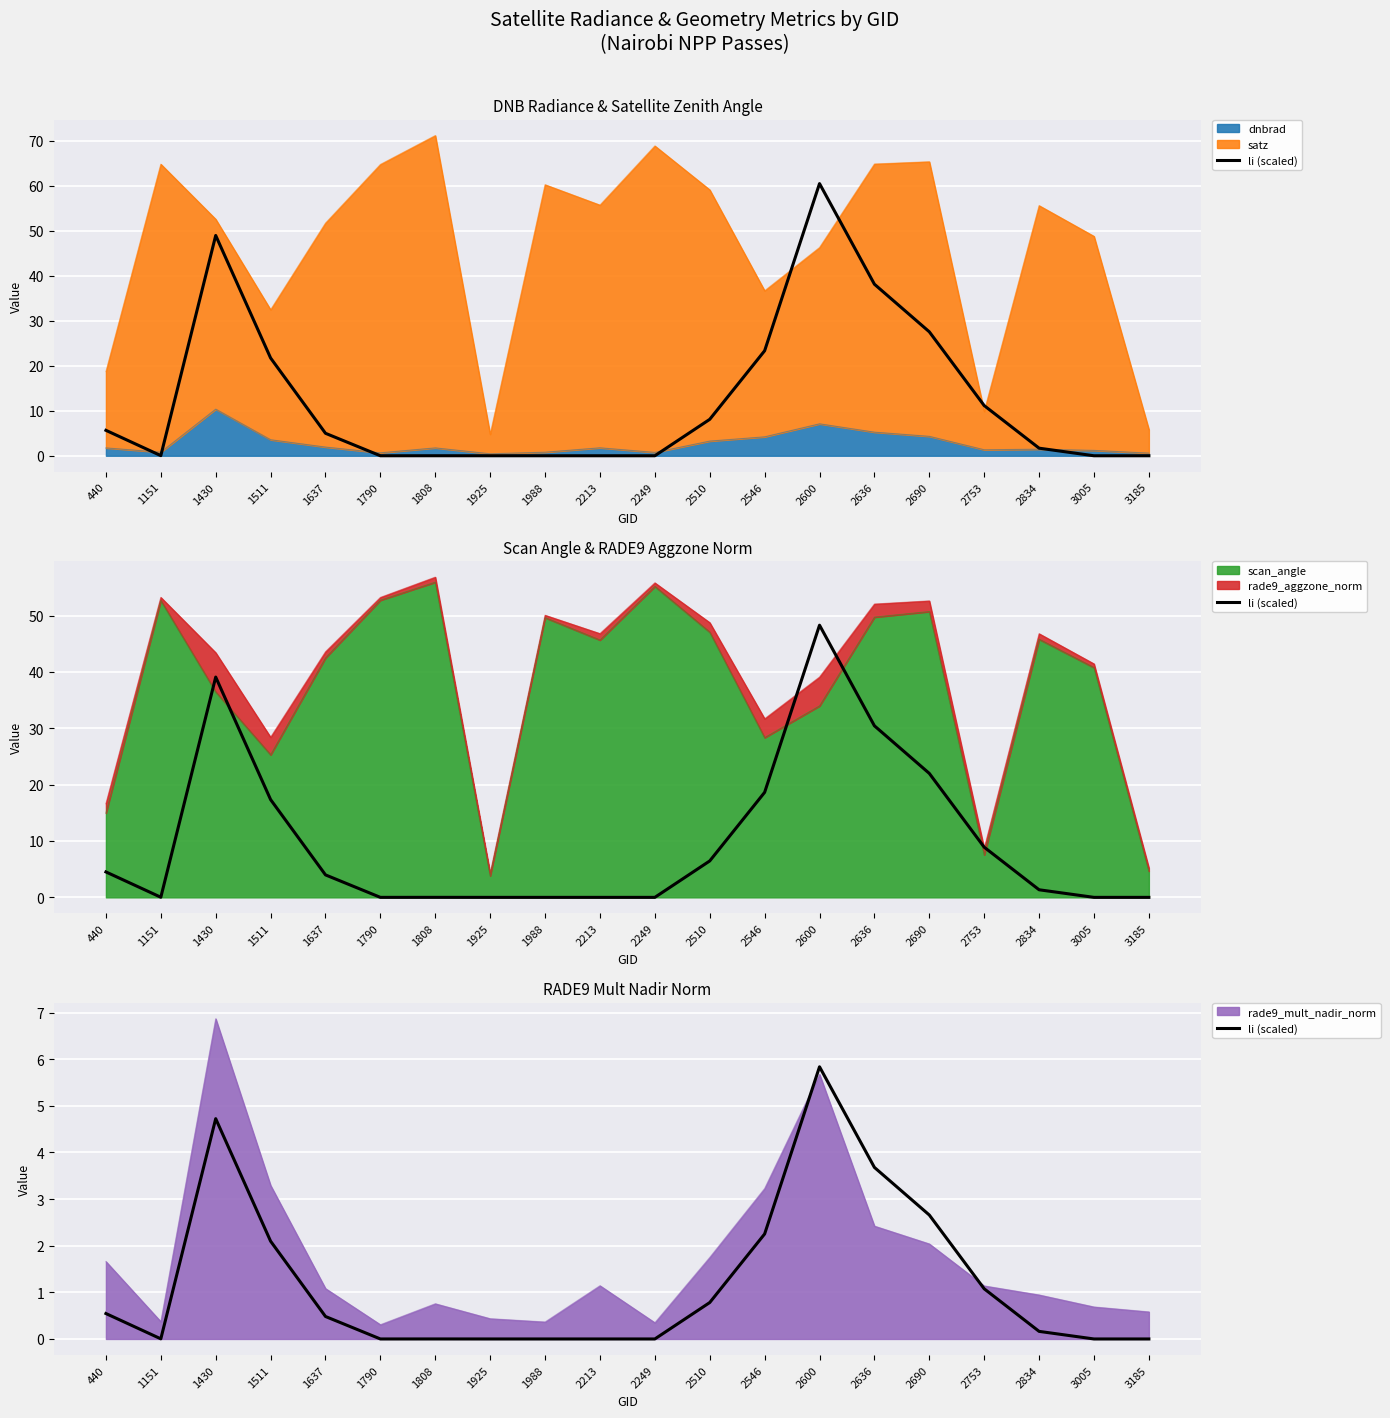

Rank the categories by value from lowest to highest.

1988, 3185, 1925, 2213, 3005, 2249, 1790, 1808, 1151, 2834, 1637, 440, 2510, 2753, 1511, 2546, 2690, 2636, 1430, 2600